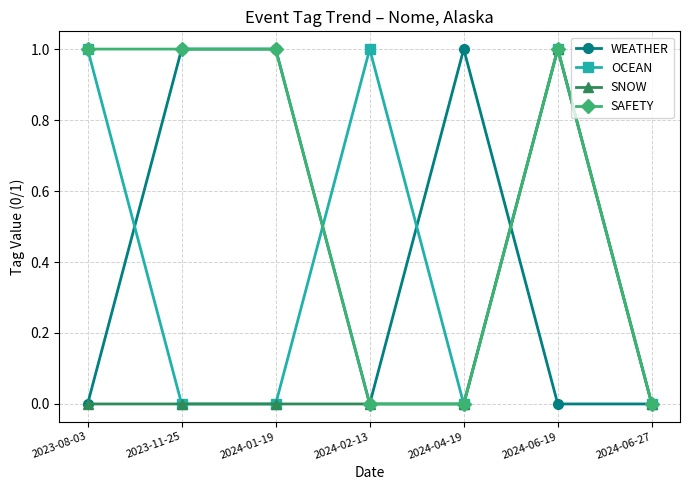

Reading left to right, what are all the values shown in this chart?

WEATHER: 2023-08-03=0	2023-11-25=1	2024-01-19=1	2024-02-13=0	2024-04-19=1	2024-06-19=0	2024-06-27=0
OCEAN: 2023-08-03=1	2023-11-25=0	2024-01-19=0	2024-02-13=1	2024-04-19=0	2024-06-19=1	2024-06-27=0
SNOW: 2023-08-03=0	2023-11-25=0	2024-01-19=0	2024-02-13=0	2024-04-19=0	2024-06-19=1	2024-06-27=0
SAFETY: 2023-08-03=1	2023-11-25=1	2024-01-19=1	2024-02-13=0	2024-04-19=0	2024-06-19=1	2024-06-27=0